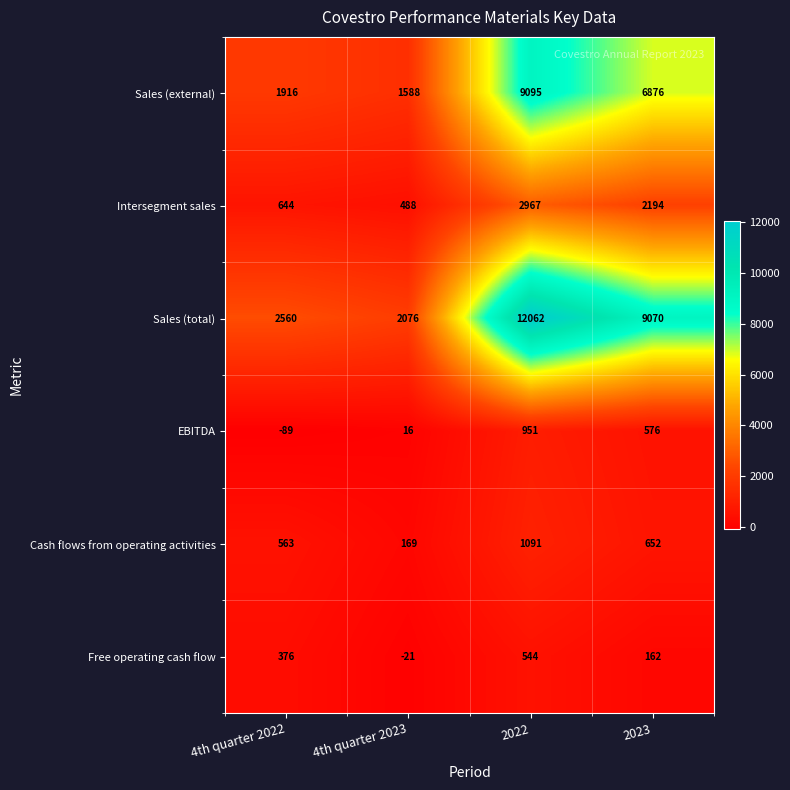

List the series in order of their peak value, lowest first.

Free operating cash flow, EBITDA, Cash flows from operating activities, Intersegment sales, Sales (external), Sales (total)